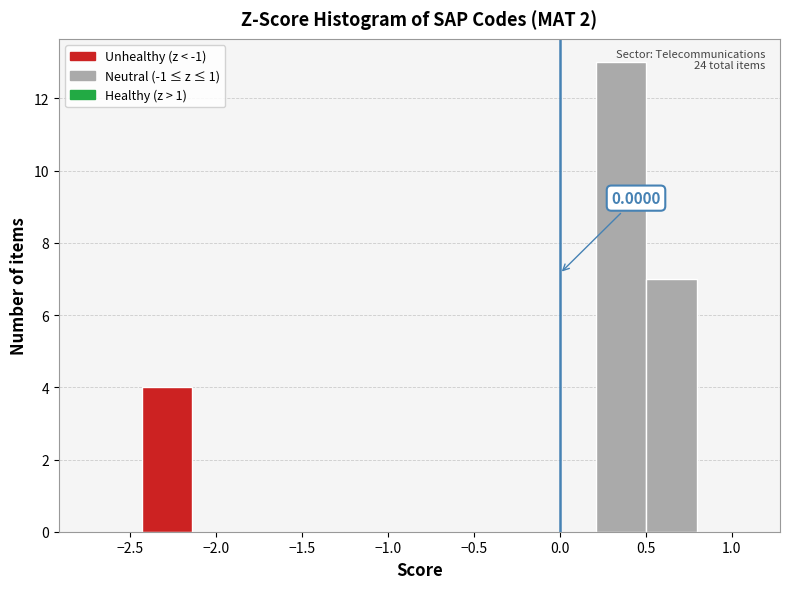

Over which range of the x-axis is the bar tallest?

0.20 to 0.50